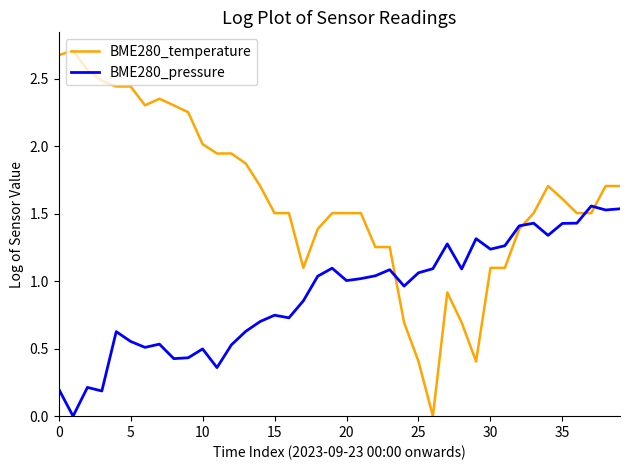

Which series has the largest range (max minus min)?

BME280_temperature